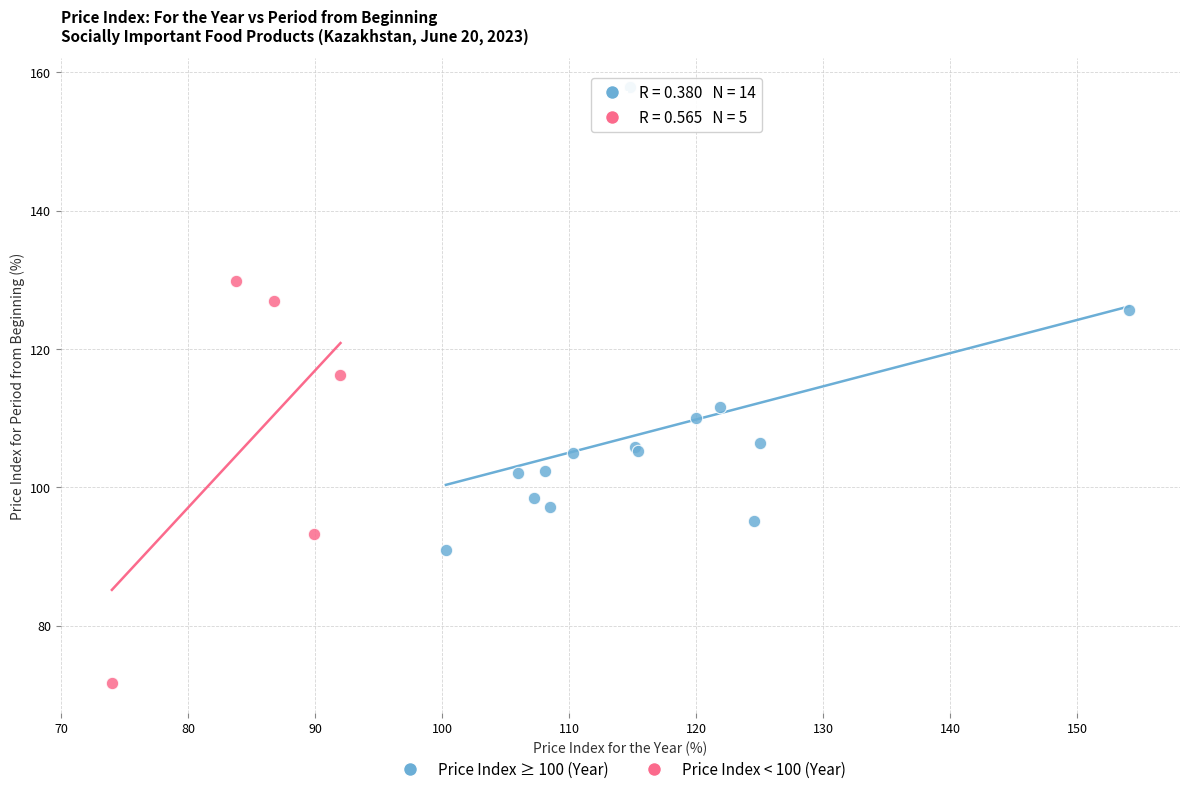

Which series contains the highest Y value?

Price Index ≥ 100 (Year)